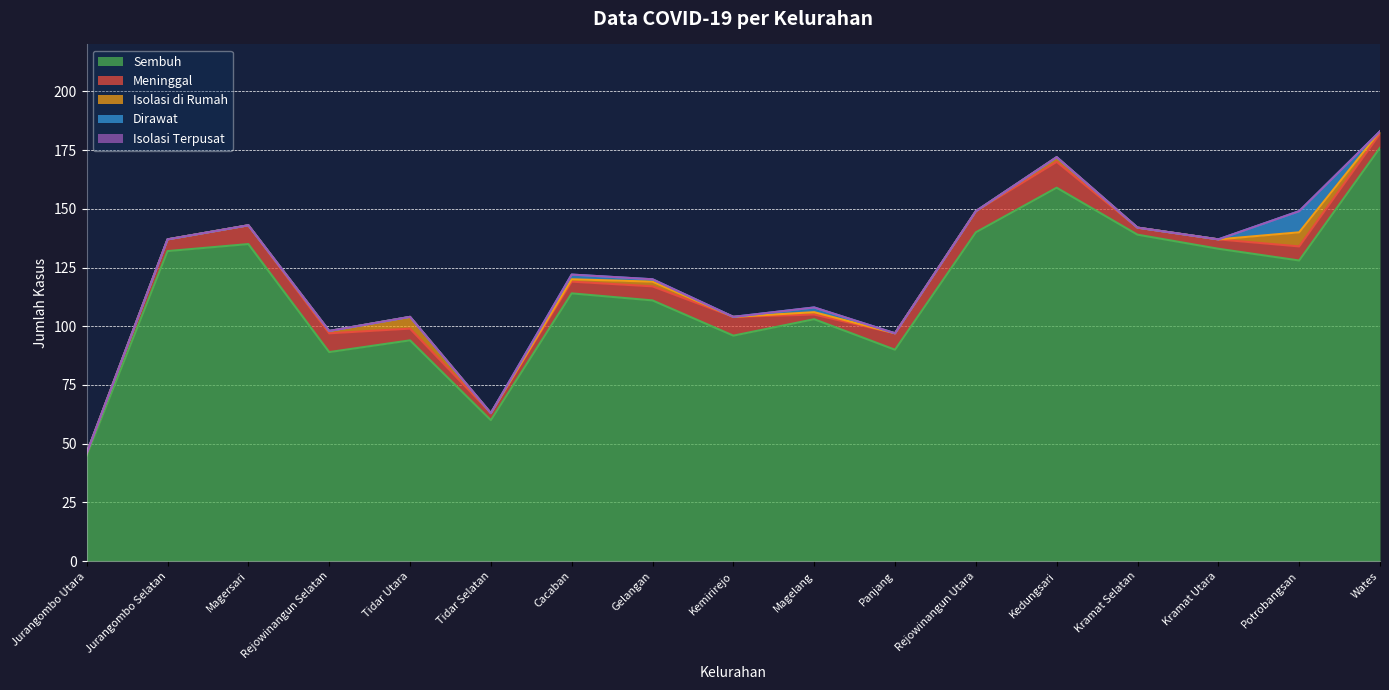

Reading left to right, list all the values displayed in this chart.

Sembuh: Jurangombo Utara=45	Jurangombo Selatan=132	Magersari=135	Rejowinangun Selatan=89	Tidar Utara=94	Tidar Selatan=60	Cacaban=114	Gelangan=111	Kemirirejo=96	Magelang=103	Panjang=90	Rejowinangun Utara=140	Kedungsari=159	Kramat Selatan=139	Kramat Utara=133	Potrobangsan=128	Wates=176
Meninggal: Jurangombo Utara=1	Jurangombo Selatan=5	Magersari=8	Rejowinangun Selatan=8	Tidar Utara=5	Tidar Selatan=3	Cacaban=5	Gelangan=6	Kemirirejo=8	Magelang=2	Panjang=7	Rejowinangun Utara=9	Kedungsari=11	Kramat Selatan=3	Kramat Utara=4	Potrobangsan=6	Wates=6
Isolasi di Rumah: Jurangombo Utara=0	Jurangombo Selatan=0	Magersari=0	Rejowinangun Selatan=1	Tidar Utara=5	Tidar Selatan=0	Cacaban=1	Gelangan=2	Kemirirejo=0	Magelang=1	Panjang=0	Rejowinangun Utara=0	Kedungsari=2	Kramat Selatan=0	Kramat Utara=0	Potrobangsan=6	Wates=1
Dirawat: Jurangombo Utara=0	Jurangombo Selatan=0	Magersari=0	Rejowinangun Selatan=0	Tidar Utara=0	Tidar Selatan=0	Cacaban=2	Gelangan=1	Kemirirejo=0	Magelang=2	Panjang=0	Rejowinangun Utara=0	Kedungsari=0	Kramat Selatan=0	Kramat Utara=0	Potrobangsan=9	Wates=0
Isolasi Terpusat: Jurangombo Utara=0	Jurangombo Selatan=0	Magersari=0	Rejowinangun Selatan=0	Tidar Utara=0	Tidar Selatan=0	Cacaban=0	Gelangan=0	Kemirirejo=0	Magelang=0	Panjang=0	Rejowinangun Utara=0	Kedungsari=0	Kramat Selatan=0	Kramat Utara=0	Potrobangsan=0	Wates=0